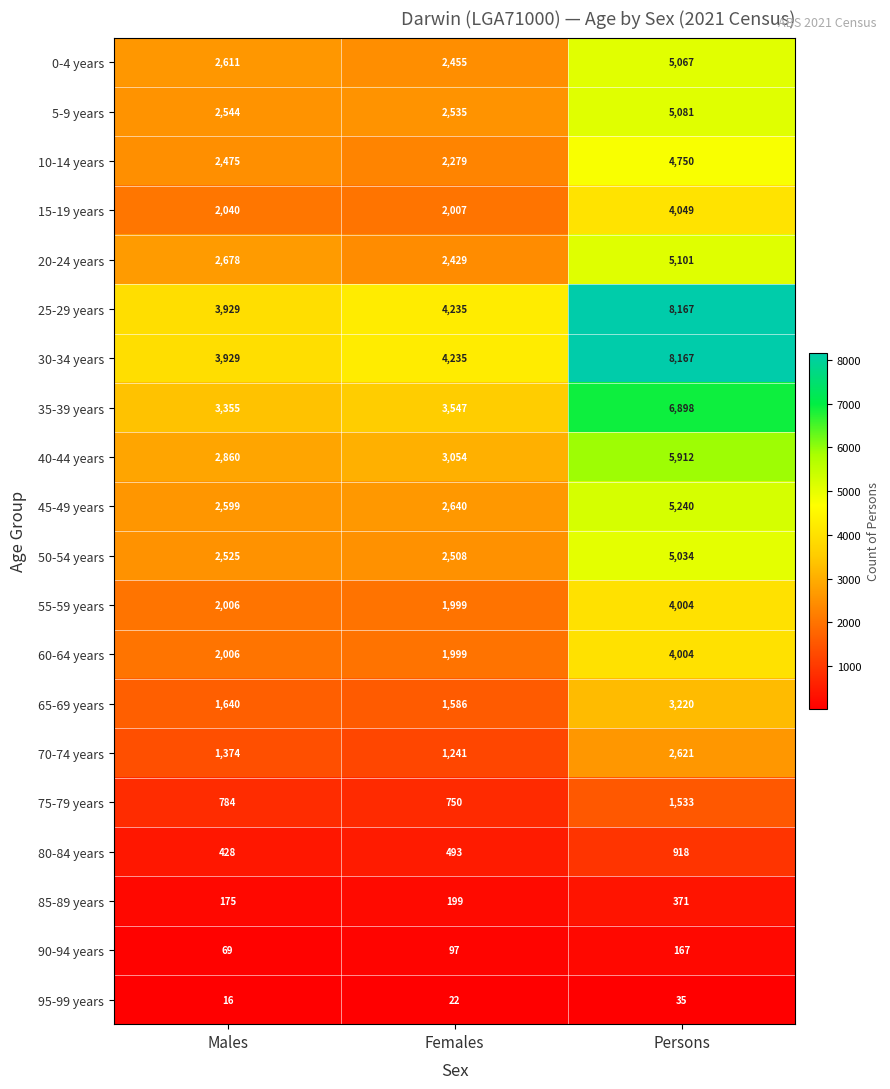

The 15-19 years series shows 3403 at Females. True or false?

False